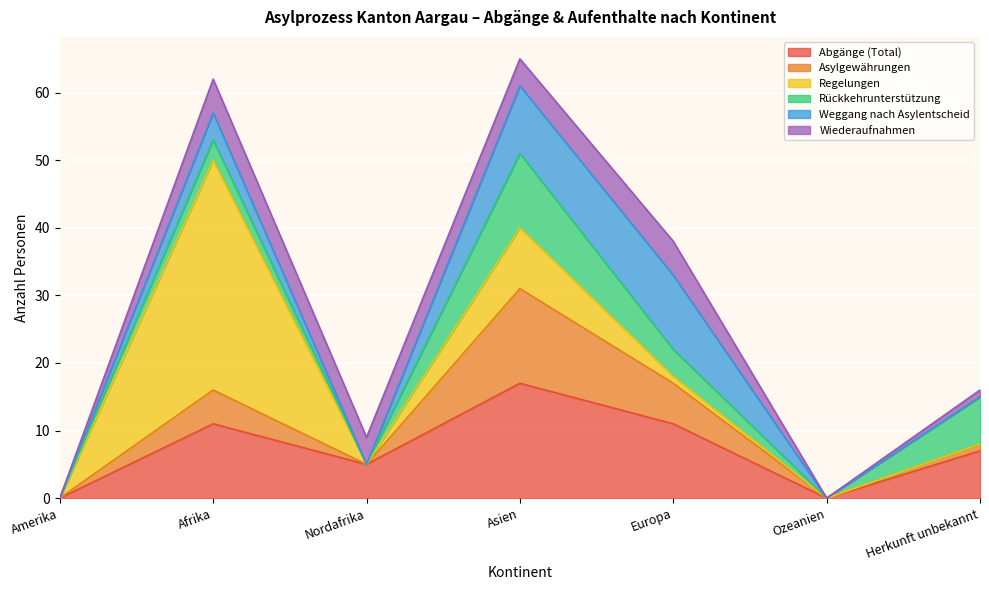

Which has a higher value, Amerika or Nordafrika?

Nordafrika